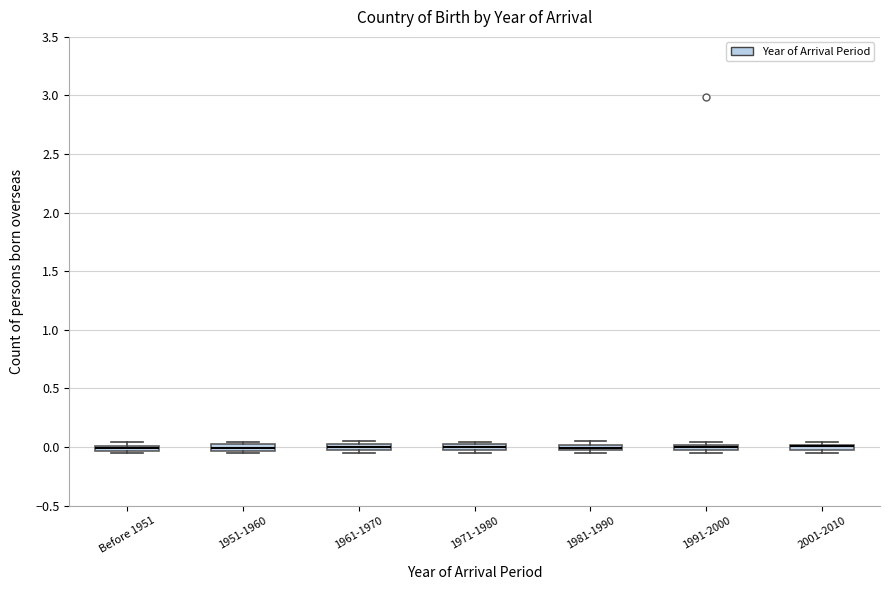

Where is the upper edge of the box for 1991-2000 on the y-axis? The values are not printed on the chart, so give them approximately, as read against the axis.

0.00